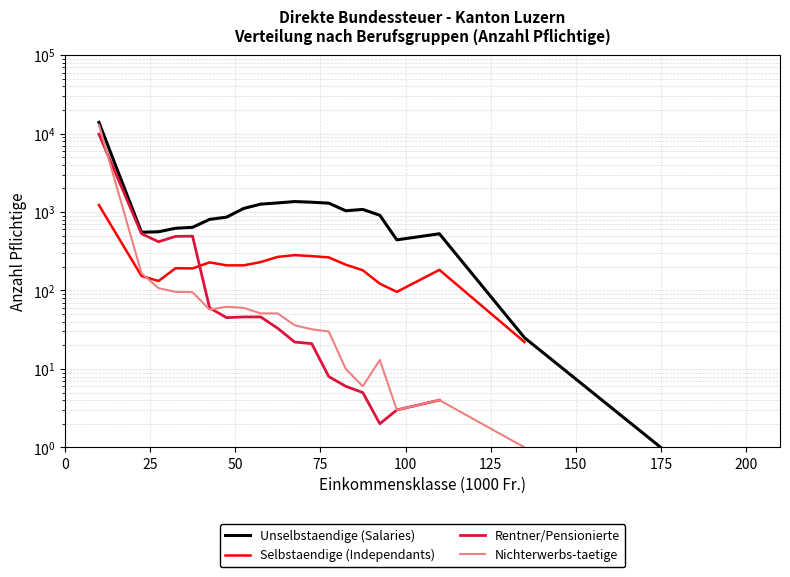

What are all the series names shown in the legend?

Unselbstaendige (Salaries), Selbstaendige (Independants), Rentner/Pensionierte, Nichterwerbs-taetige